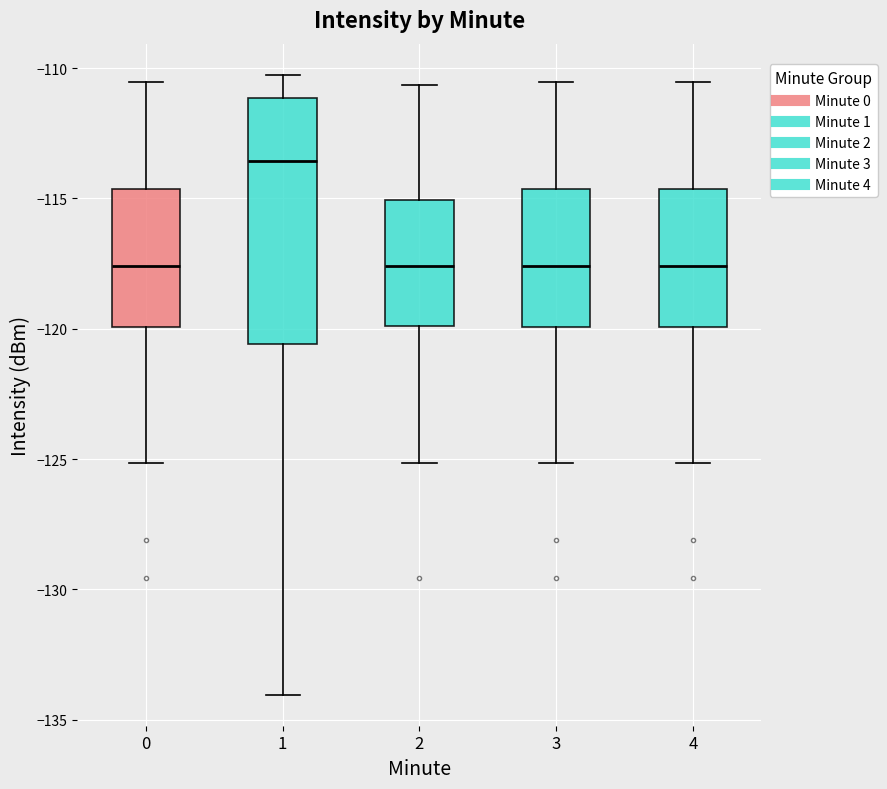

Reading left to right, read every box against the y-axis: the position of its median line, the range the box covers, and the ends of its whiskers. The values are not printed on the chart, so give them approximately, as read against the axis.

0: median -117.5, box -120.0 to -114.5, whiskers -125.0 to -110.5
1: median -113.5, box -120.5 to -111.0, whiskers -134.0 to -110.5
2: median -117.5, box -120.0 to -115.0, whiskers -125.0 to -110.5
3: median -117.5, box -120.0 to -114.5, whiskers -125.0 to -110.5
4: median -117.5, box -120.0 to -114.5, whiskers -125.0 to -110.5